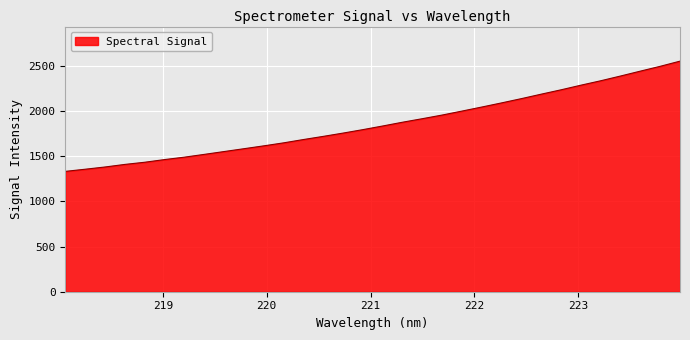

What is the minimum value shown in the chart?

1333.4